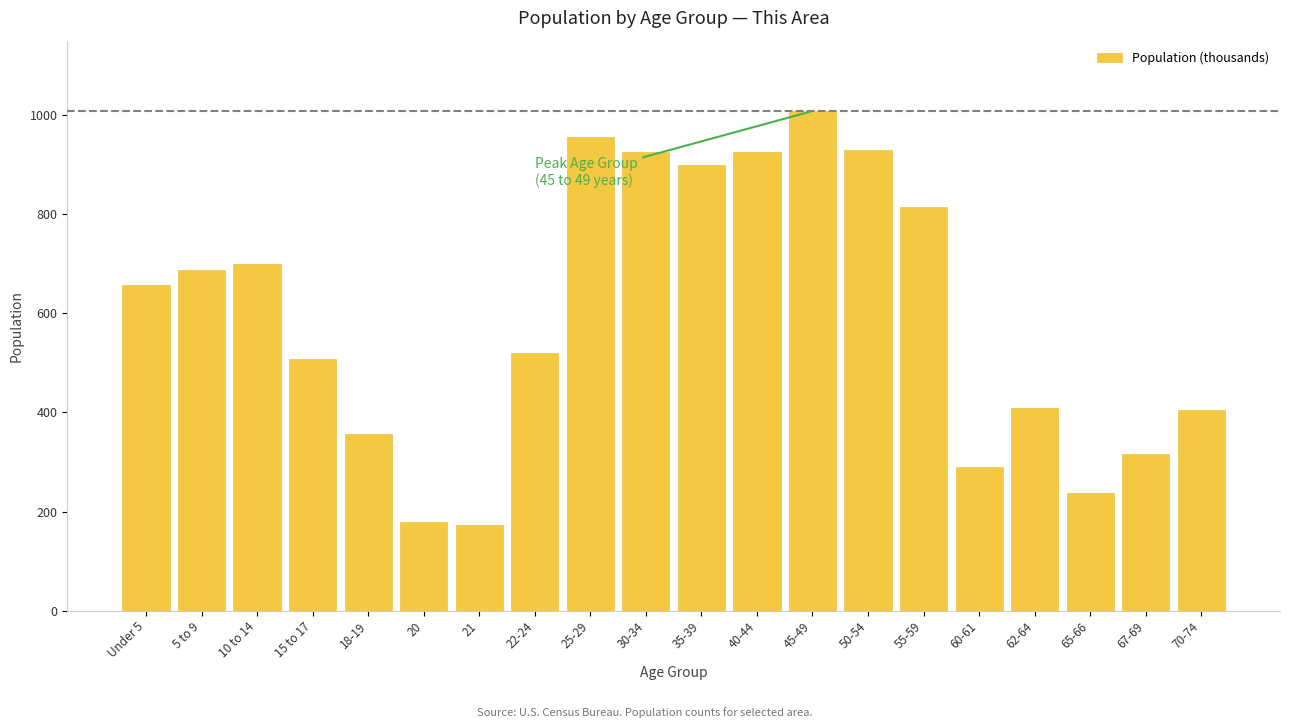

At which category does the chart reach its peak across all series?

45-49